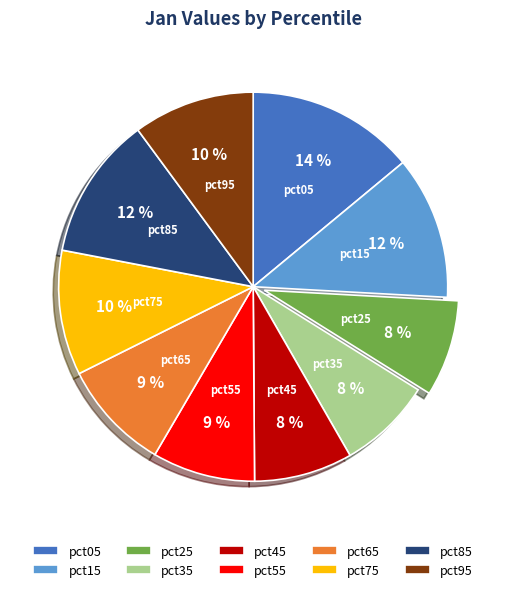

Is the sum of pct05 and pct45 greater than half?

No